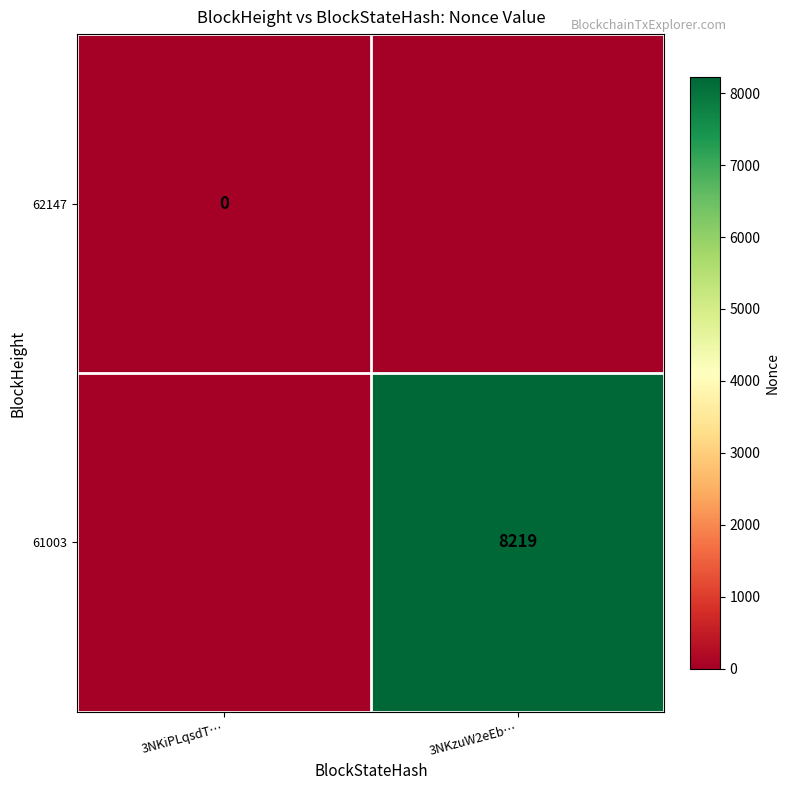

Is it true that 61003 equals 8219 at 3NKzuW2eEb…?

True